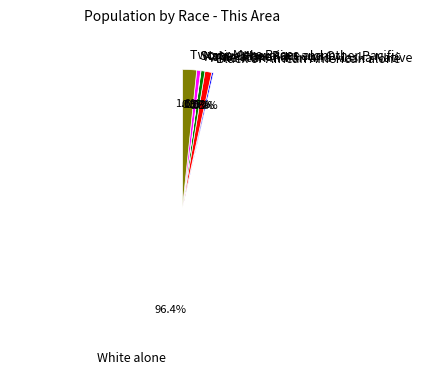

Which has a higher value, White alone or American Indian and Alaska Native?

White alone